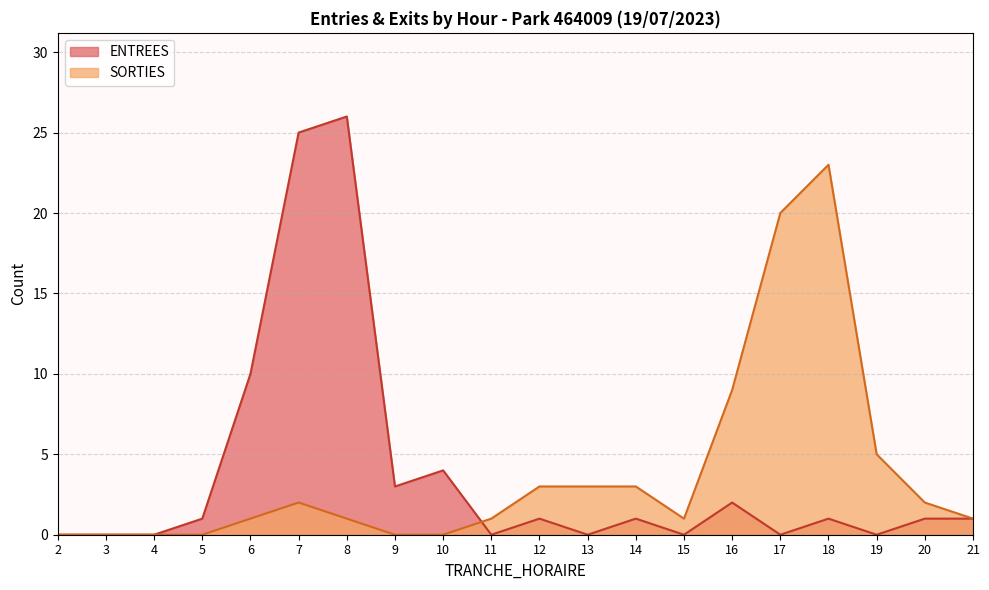

Between which two adjacent categories do SORTIES and ENTREES first intersect?

10 and 11